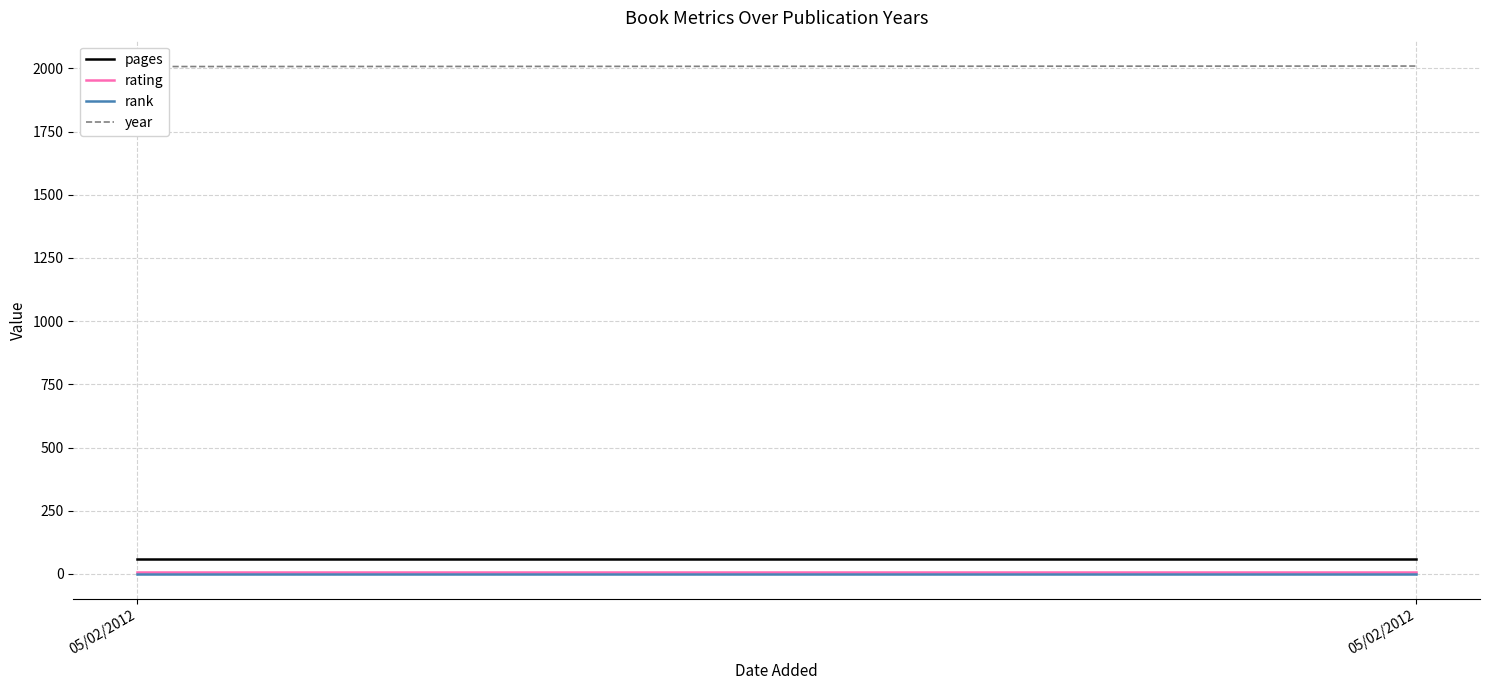

What is the spread (max minus min) of values at 05/02/2012?

2006